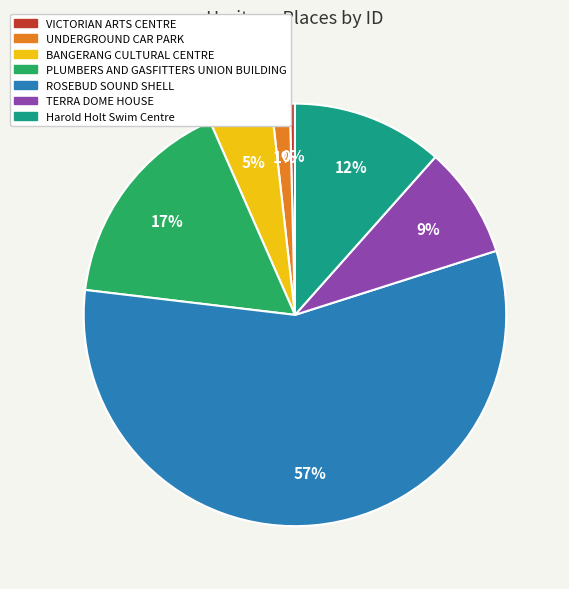

Is there any slice that represents more than half of the pie?

Yes